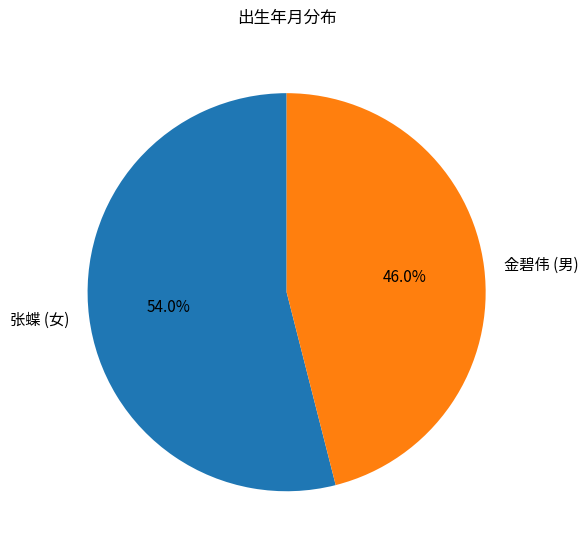

To the nearest percent, what portion does 张蝶 (女) represent?

54%